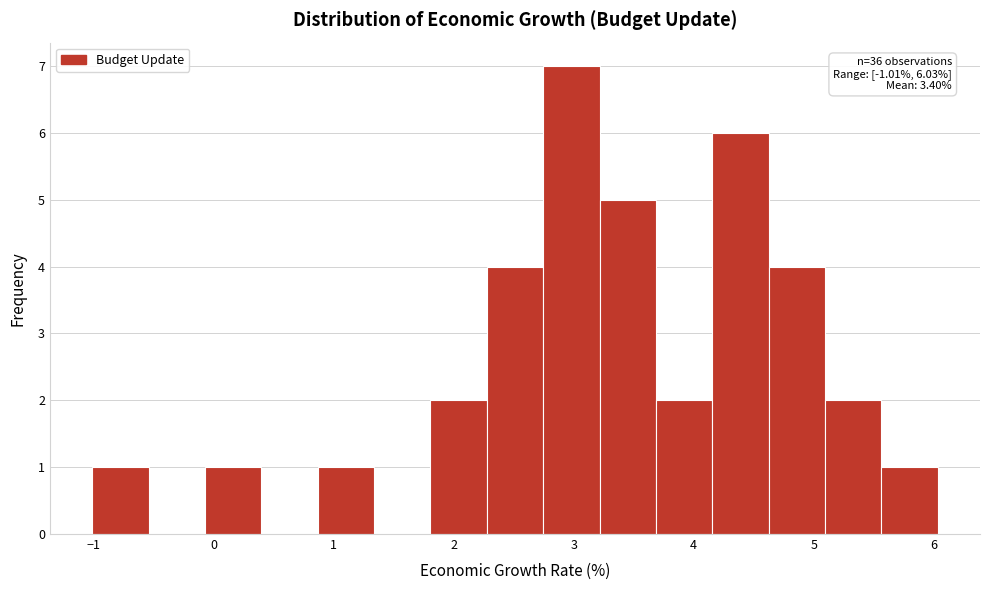

Which range on the x-axis has the tallest bar?

2.7 to 3.2